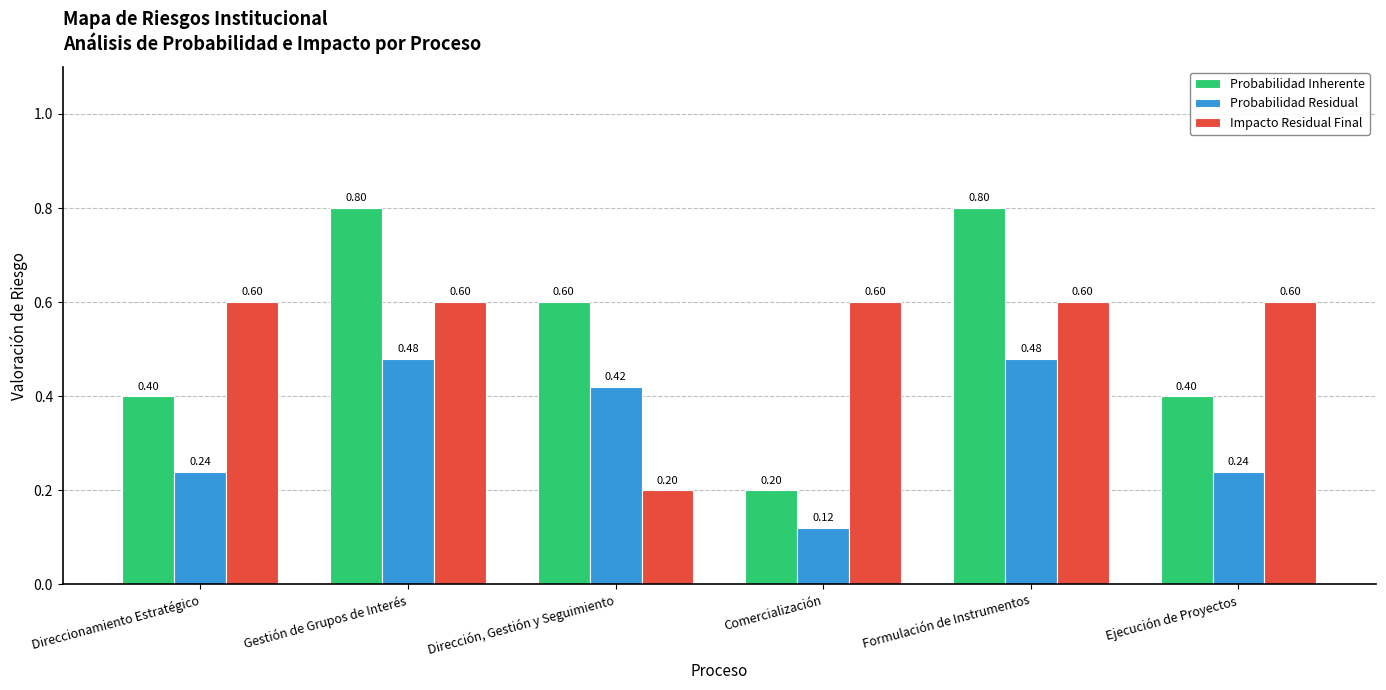

What is the total value across all series at Ejecución de Proyectos?

1.2